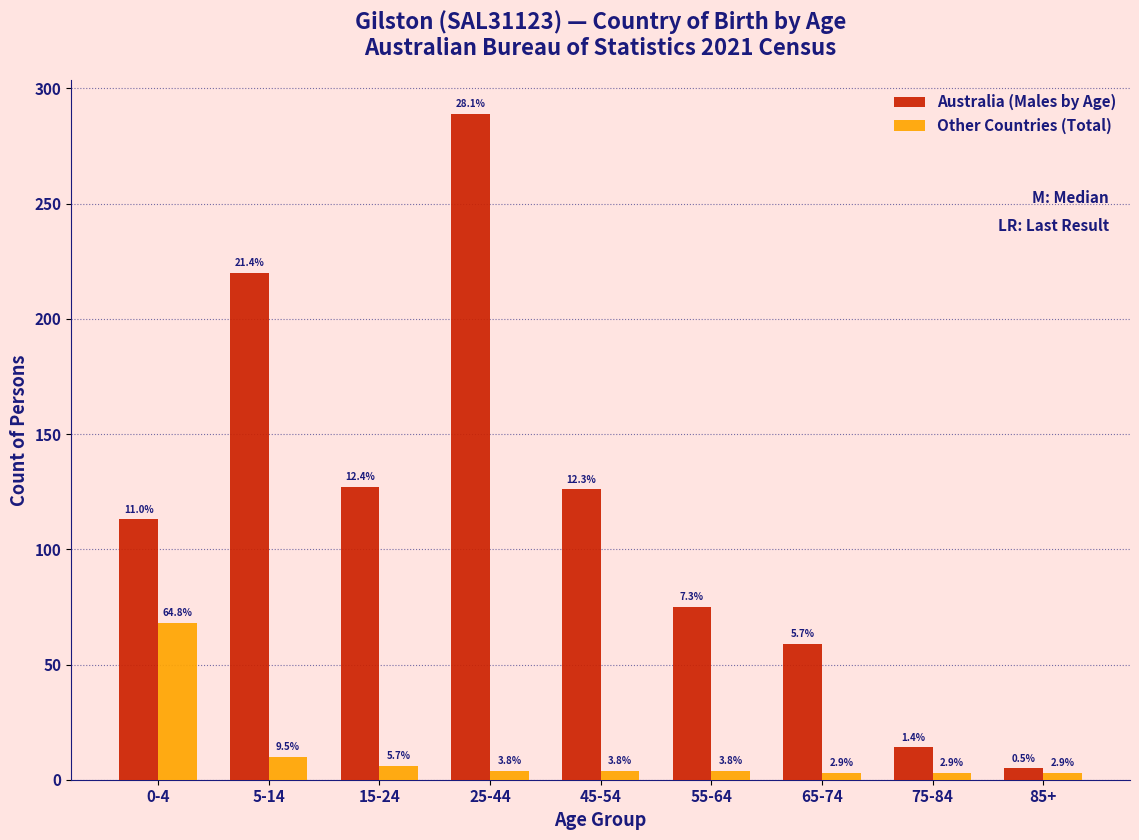

How many bars are there in total?

18